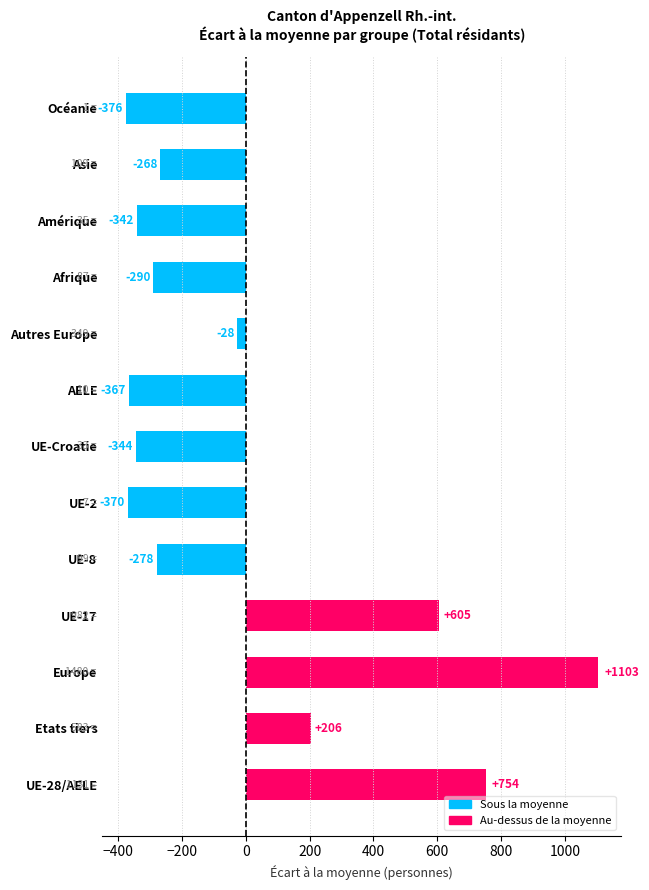

At which label is the value closest to 363?

Etats tiers